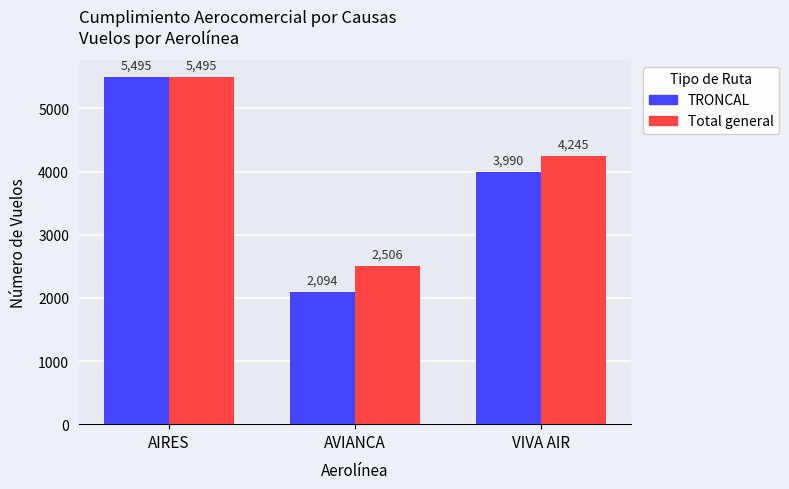

At which category is the sum across all series the highest?

AIRES